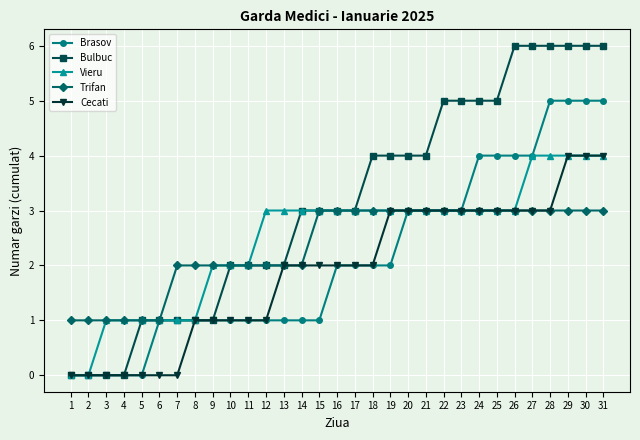

Reading left to right, list all the values displayed in this chart.

Brasov: 0	0	0	0	0	1	1	1	1	1	1	1	1	1	1	2	2	2	2	3	3	3	3	4	4	4	4	5	5	5	5
Bulbuc: 0	0	0	0	1	1	1	1	1	2	2	2	2	3	3	3	3	4	4	4	4	5	5	5	5	6	6	6	6	6	6
Vieru: 0	0	1	1	1	1	1	1	2	2	2	3	3	3	3	3	3	3	3	3	3	3	3	3	3	3	4	4	4	4	4
Trifan: 1	1	1	1	1	1	2	2	2	2	2	2	2	2	3	3	3	3	3	3	3	3	3	3	3	3	3	3	3	3	3
Cecati: 0	0	0	0	0	0	0	1	1	1	1	1	2	2	2	2	2	2	3	3	3	3	3	3	3	3	3	3	4	4	4